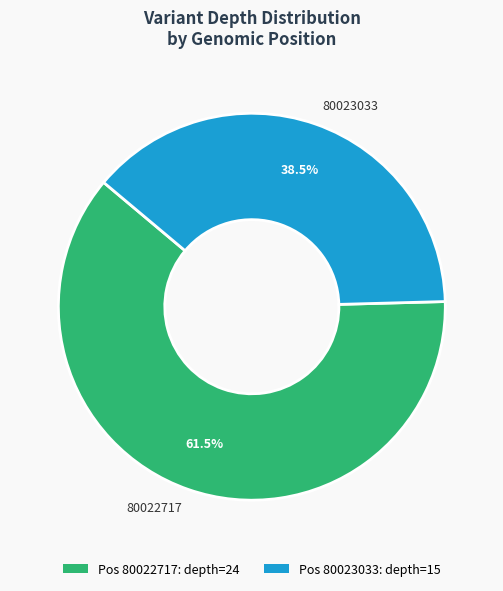

How much of the chart is everything except 80023033?

61.5%